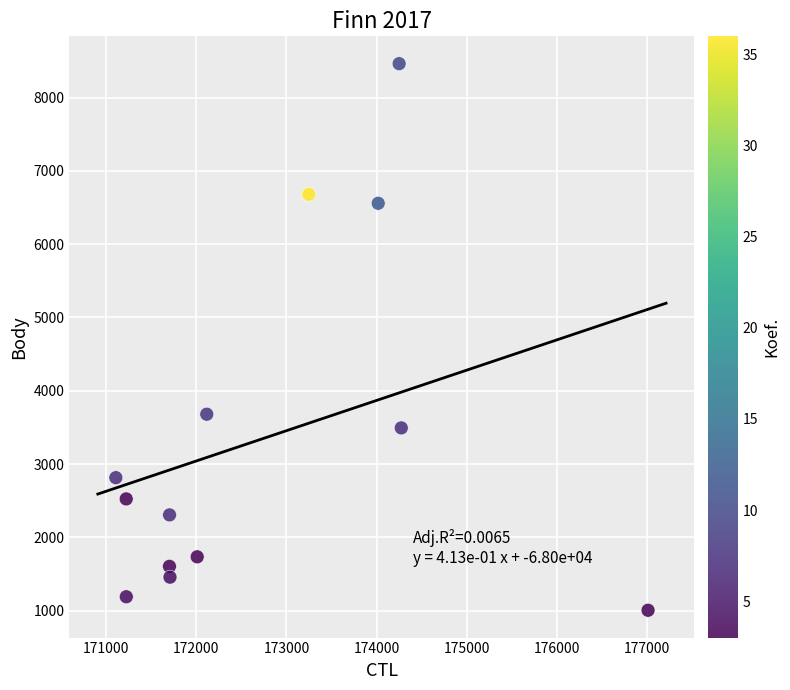

What Y value in the scatter plot is closest to 4734?

3680